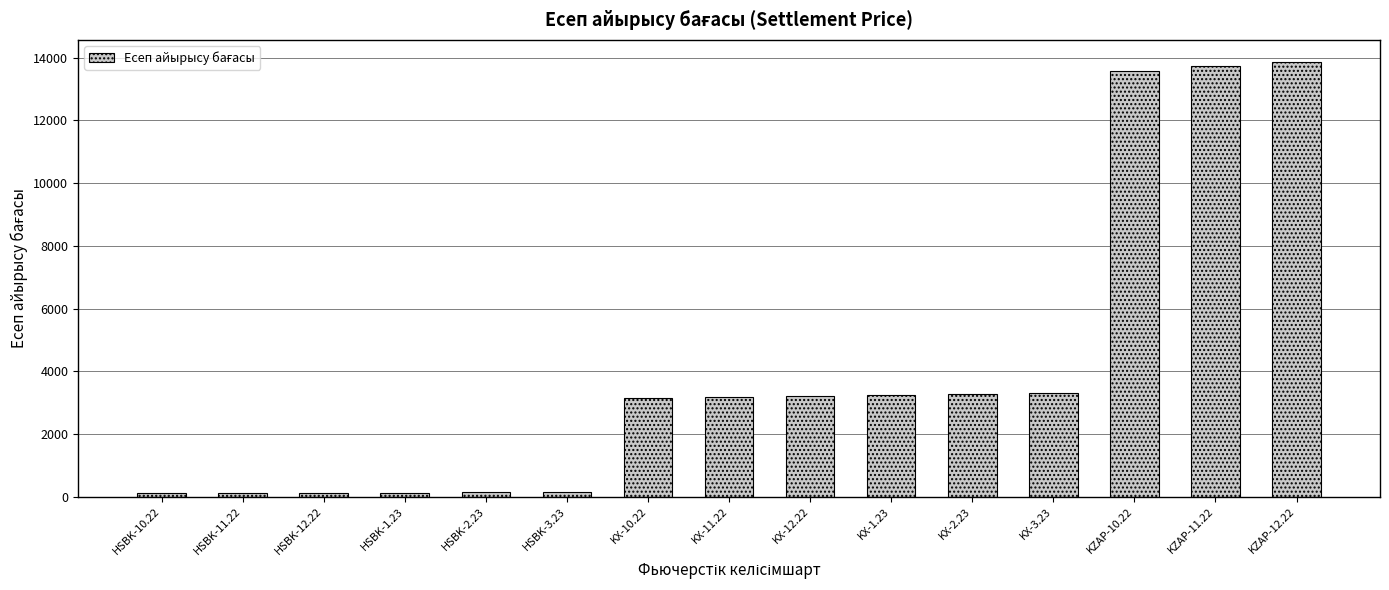

Are the bars grouped side by side (vs. stacked)?

No